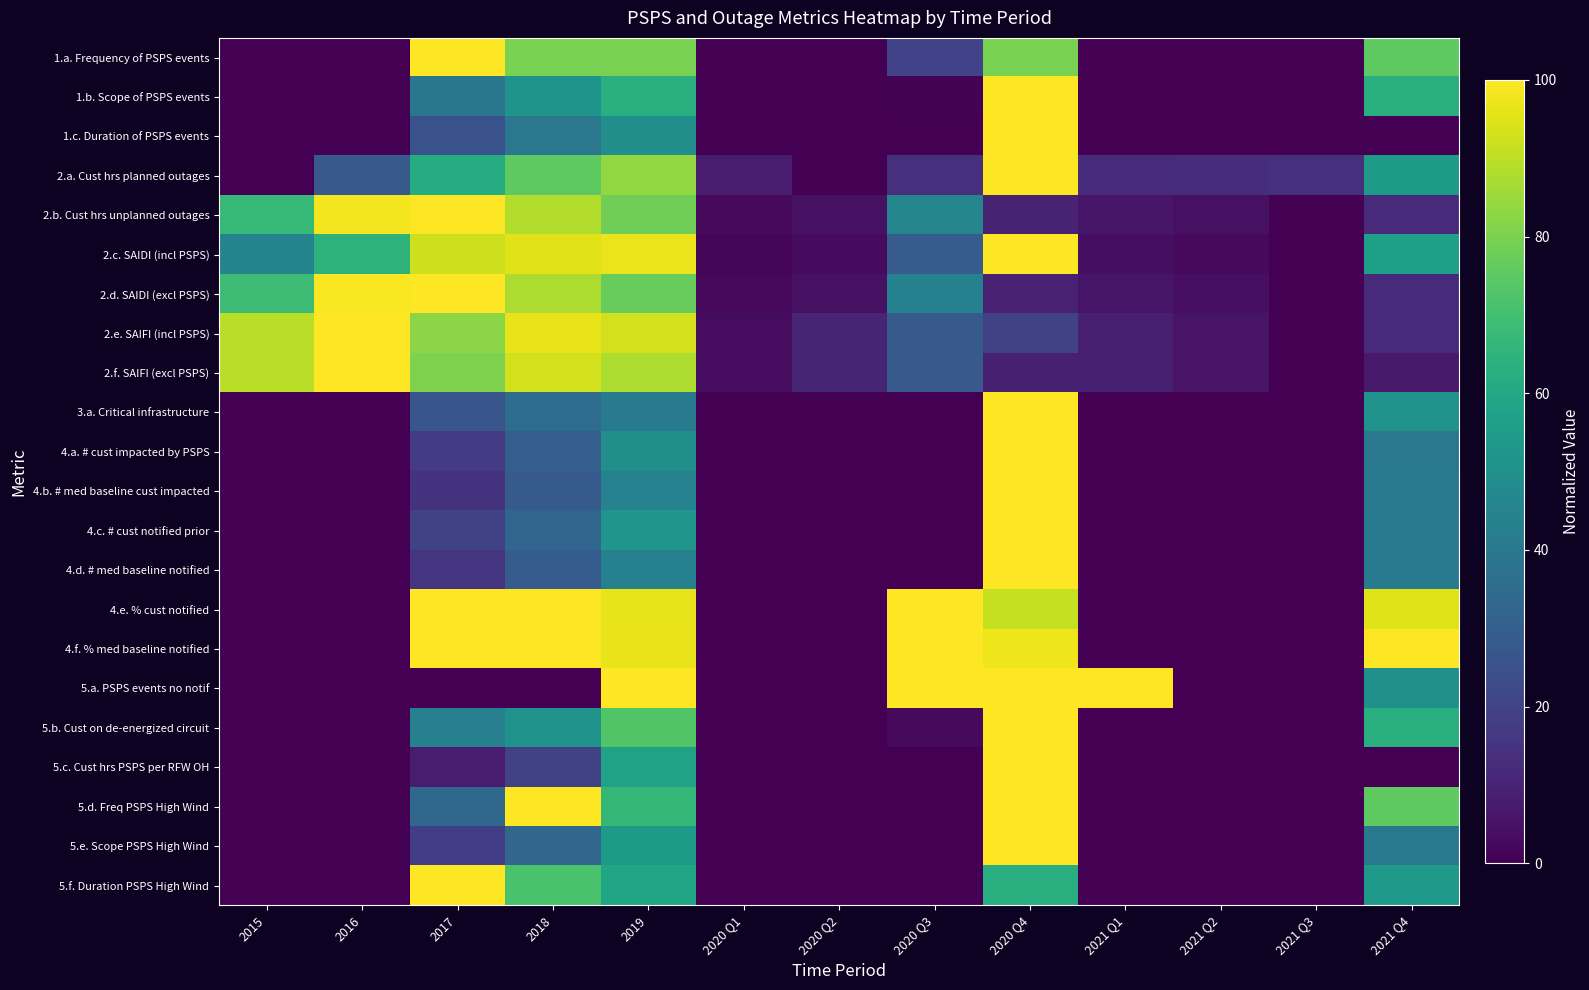

Reading left to right, transcribe all the data shown in this chart.

1.a. Frequency of PSPS events: 2015=0.0	2016=0.0	2017=100.0	2018=80.0	2019=80.0	2020 Q1=0.0	2020 Q2=0.0	2020 Q3=20.0	2020 Q4=80.0	2021 Q1=0.0	2021 Q2=0.0	2021 Q3=0.0	2021 Q4=75.0
1.b. Scope of PSPS events: 2015=0.0	2016=0.0	2017=39.1	2018=51.8	2019=63.3	2020 Q1=0.0	2020 Q2=0.0	2020 Q3=0.4	2020 Q4=100.0	2021 Q1=0.0	2021 Q2=0.0	2021 Q3=0.0	2021 Q4=63.0
1.c. Duration of PSPS events: 2015=0.0	2016=0.0	2017=25.0	2018=39.7	2019=49.6	2020 Q1=0.0	2020 Q2=0.0	2020 Q3=0.0	2020 Q4=100.0	2021 Q1=0.0	2021 Q2=0.0	2021 Q3=0.0	2021 Q4=0.0
2.a. Cust hrs planned outages: 2015=0.0	2016=28.0	2017=61.9	2018=75.1	2019=83.8	2020 Q1=7.9	2020 Q2=0.0	2020 Q3=13.8	2020 Q4=100.0	2021 Q1=12.0	2021 Q2=12.8	2021 Q3=13.6	2021 Q4=54.4
2.b. Cust hrs unplanned outages: 2015=67.2	2016=98.2	2017=100.0	2018=88.6	2019=78.4	2020 Q1=2.5	2020 Q2=4.6	2020 Q3=45.4	2020 Q4=9.4	2021 Q1=5.9	2021 Q2=4.3	2021 Q3=0.0	2021 Q4=12.2
2.c. SAIDI (incl PSPS): 2015=44.8	2016=64.8	2017=92.4	2018=95.5	2019=97.2	2020 Q1=1.5	2020 Q2=2.9	2020 Q3=28.6	2020 Q4=100.0	2021 Q1=3.7	2021 Q2=2.7	2021 Q3=0.0	2021 Q4=56.6
2.d. SAIDI (excl PSPS): 2015=68.6	2016=99.2	2017=100.0	2018=87.6	2019=76.6	2020 Q1=2.3	2020 Q2=4.4	2020 Q3=43.8	2020 Q4=9.0	2021 Q1=5.7	2021 Q2=4.2	2021 Q3=0.0	2021 Q4=12.4
2.e. SAIFI (incl PSPS): 2015=89.5	2016=100.0	2017=82.5	2018=96.5	2019=93.0	2020 Q1=3.5	2020 Q2=10.5	2020 Q3=28.1	2020 Q4=19.3	2021 Q1=8.8	2021 Q2=5.3	2021 Q3=0.0	2021 Q4=12.3
2.f. SAIFI (excl PSPS): 2015=89.5	2016=100.0	2017=80.7	2018=93.0	2019=87.7	2020 Q1=3.5	2020 Q2=10.5	2020 Q3=28.1	2020 Q4=8.8	2021 Q1=8.8	2021 Q2=5.3	2021 Q3=0.0	2021 Q4=7.0
3.a. Critical infrastructure: 2015=0.0	2016=0.0	2017=26.8	2018=35.3	2019=41.0	2020 Q1=0.0	2020 Q2=0.0	2020 Q3=0.0	2020 Q4=100.0	2021 Q1=0.0	2021 Q2=0.0	2021 Q3=0.0	2021 Q4=50.8
4.a. # cust impacted by PSPS: 2015=0.0	2016=0.0	2017=17.5	2018=29.9	2019=49.6	2020 Q1=0.0	2020 Q2=0.0	2020 Q3=0.0	2020 Q4=100.0	2021 Q1=0.0	2021 Q2=0.0	2021 Q3=0.0	2021 Q4=40.0
4.b. # med baseline cust impacted: 2015=0.0	2016=0.0	2017=14.6	2018=28.2	2019=44.4	2020 Q1=0.0	2020 Q2=0.0	2020 Q3=0.1	2020 Q4=100.0	2021 Q1=0.0	2021 Q2=0.0	2021 Q3=0.0	2021 Q4=40.3
4.c. # cust notified prior: 2015=0.0	2016=0.0	2017=19.2	2018=32.8	2019=52.3	2020 Q1=0.0	2020 Q2=0.0	2020 Q3=0.1	2020 Q4=100.0	2021 Q1=0.0	2021 Q2=0.0	2021 Q3=0.0	2021 Q4=41.6
4.d. # med baseline notified: 2015=0.0	2016=0.0	2017=15.0	2018=28.9	2019=44.0	2020 Q1=0.0	2020 Q2=0.0	2020 Q3=0.1	2020 Q4=100.0	2021 Q1=0.0	2021 Q2=0.0	2021 Q3=0.0	2021 Q4=41.4
4.e. % cust notified: 2015=0.0	2016=0.0	2017=100.0	2018=100.0	2019=96.2	2020 Q1=0.0	2020 Q2=0.0	2020 Q3=100.0	2020 Q4=91.3	2021 Q1=0.0	2021 Q2=0.0	2021 Q3=0.0	2021 Q4=95.0
4.f. % med baseline notified: 2015=0.0	2016=0.0	2017=100.0	2018=100.0	2019=96.6	2020 Q1=0.0	2020 Q2=0.0	2020 Q3=100.0	2020 Q4=97.4	2021 Q1=0.0	2021 Q2=0.0	2021 Q3=0.0	2021 Q4=100.0
5.a. PSPS events no notif: 2015=0.0	2016=0.0	2017=0.0	2018=0.0	2019=100.0	2020 Q1=0.0	2020 Q2=0.0	2020 Q3=100.0	2020 Q4=100.0	2021 Q1=100.0	2021 Q2=0.0	2021 Q3=0.0	2021 Q4=50.0
5.b. Cust on de-energized circuit: 2015=0.0	2016=0.0	2017=43.6	2018=51.5	2019=72.9	2020 Q1=0.0	2020 Q2=0.0	2020 Q3=2.7	2020 Q4=100.0	2021 Q1=0.0	2021 Q2=0.0	2021 Q3=0.0	2021 Q4=63.1
5.c. Cust hrs PSPS per RFW OH: 2015=0.0	2016=0.0	2017=8.2	2018=19.6	2019=57.6	2020 Q1=0.0	2020 Q2=0.0	2020 Q3=0.0	2020 Q4=100.0	2021 Q1=0.0	2021 Q2=0.0	2021 Q3=0.0	2021 Q4=0.0
5.d. Freq PSPS High Wind: 2015=0.0	2016=0.0	2017=33.3	2018=100.0	2019=66.7	2020 Q1=0.0	2020 Q2=0.0	2020 Q3=0.0	2020 Q4=100.0	2021 Q1=0.0	2021 Q2=0.0	2021 Q3=0.0	2021 Q4=75.0
5.e. Scope PSPS High Wind: 2015=0.0	2016=0.0	2017=18.6	2018=33.1	2019=54.5	2020 Q1=0.0	2020 Q2=0.0	2020 Q3=0.0	2020 Q4=100.0	2021 Q1=0.0	2021 Q2=0.0	2021 Q3=0.0	2021 Q4=40.6
5.f. Duration PSPS High Wind: 2015=0.0	2016=0.0	2017=100.0	2018=71.1	2019=58.6	2020 Q1=0.0	2020 Q2=0.0	2020 Q3=0.0	2020 Q4=62.5	2021 Q1=0.0	2021 Q2=0.0	2021 Q3=0.0	2021 Q4=54.2